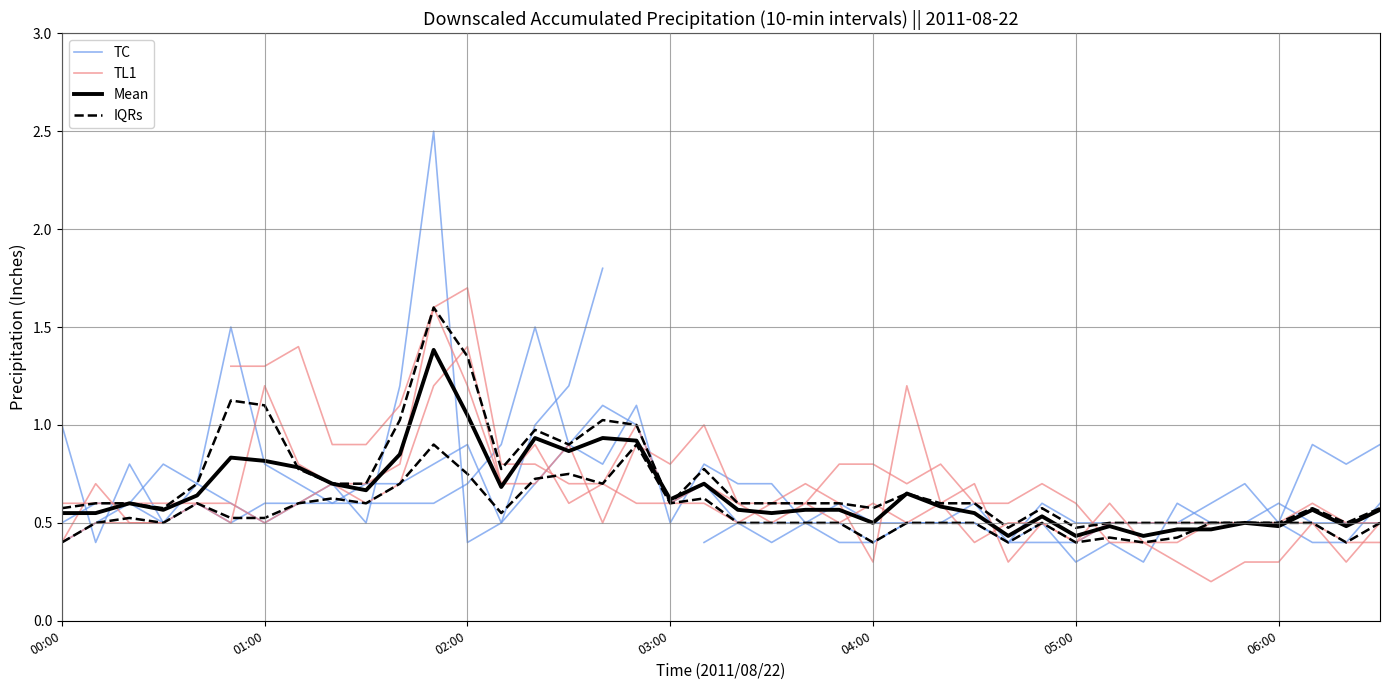

What is the label of the 8th point from the left?

7